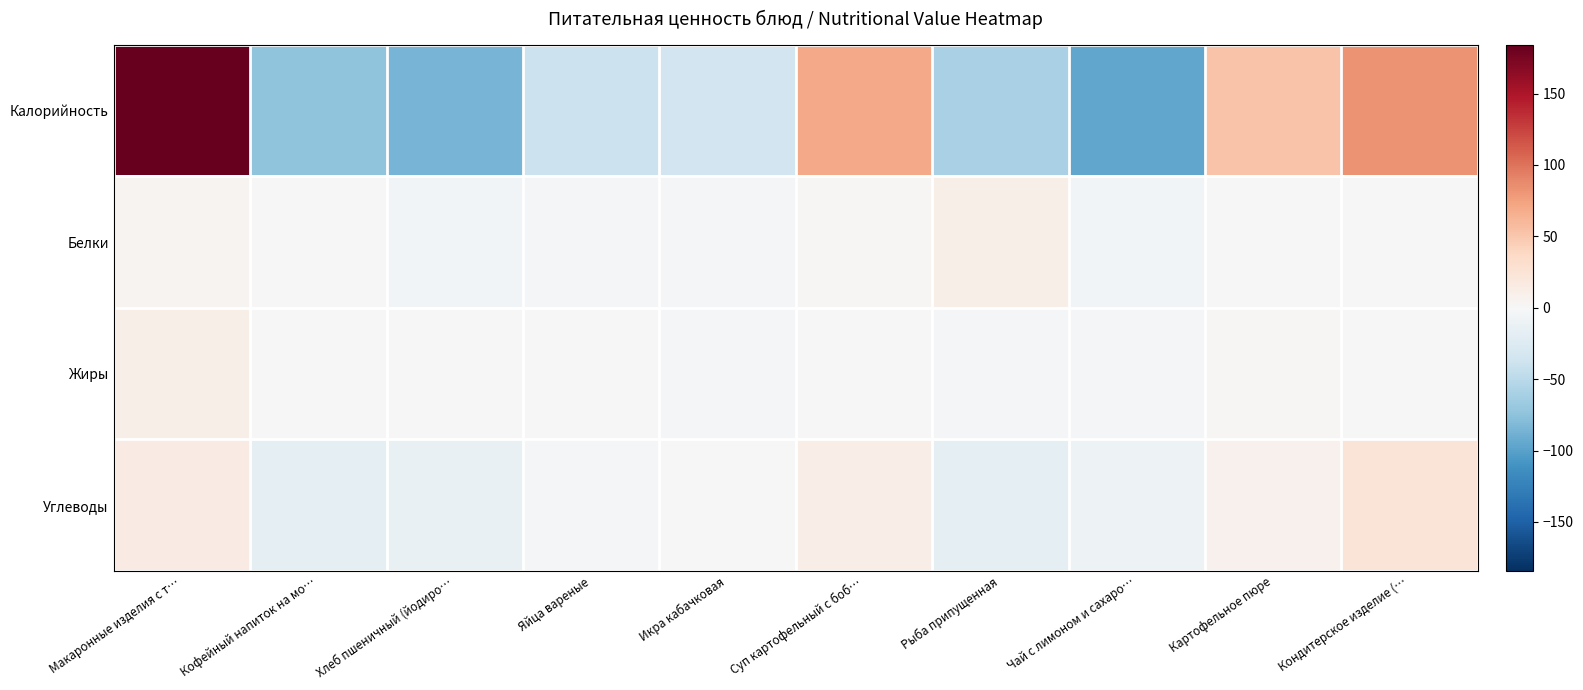

At Кофейный напиток на мо…, list the series in order from largest to smallest.

Жиры, Белки, Углеводы, Калорийность